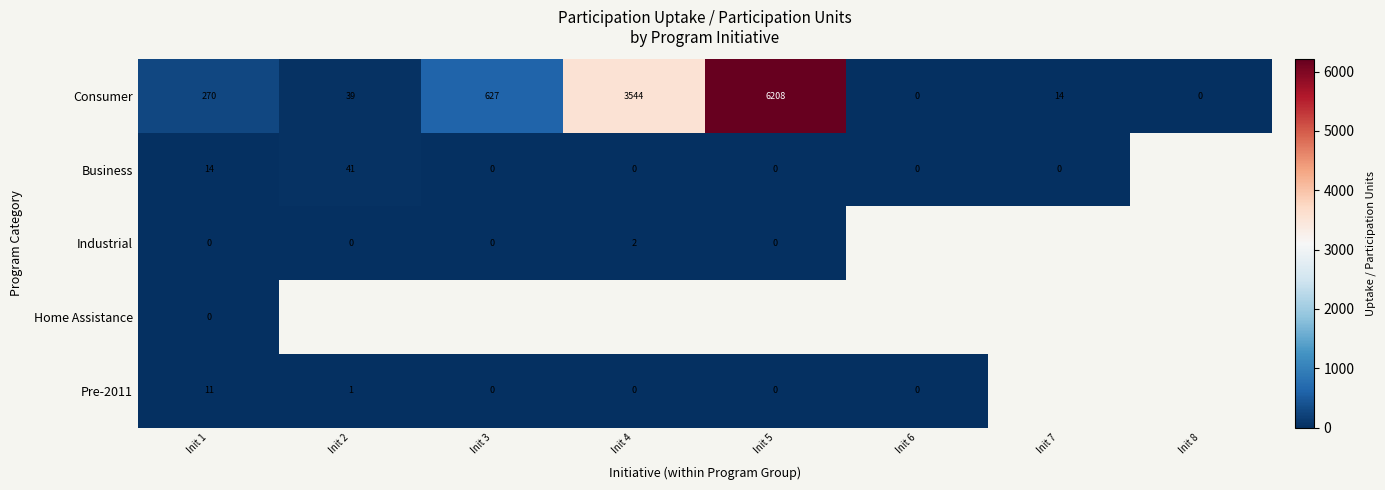

The Pre-2011 series shows 0.0 at Init 6. True or false?

True